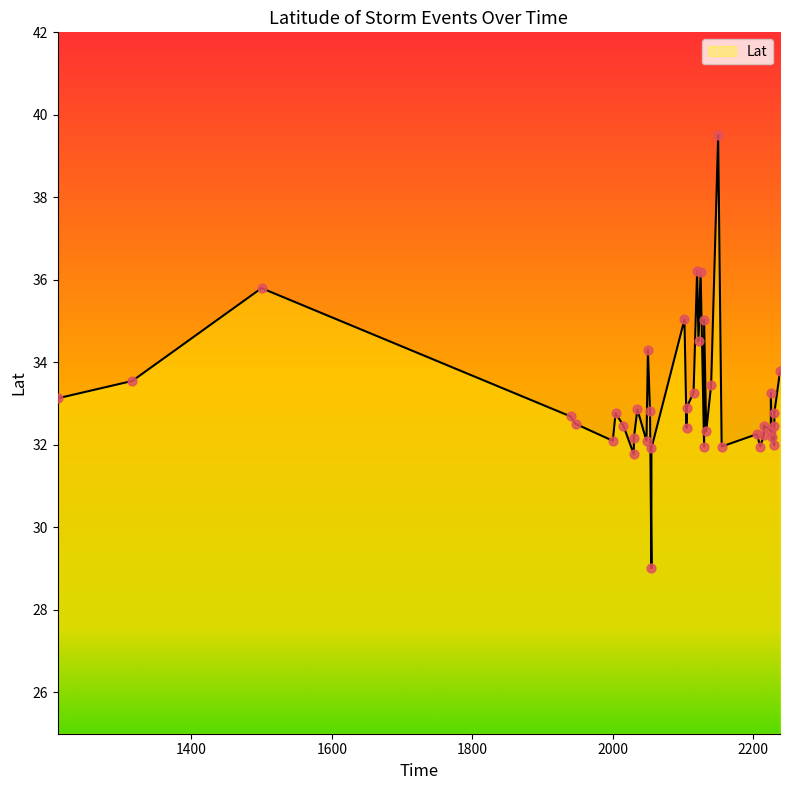

Which has a higher value, 2225 or 2115?

2115